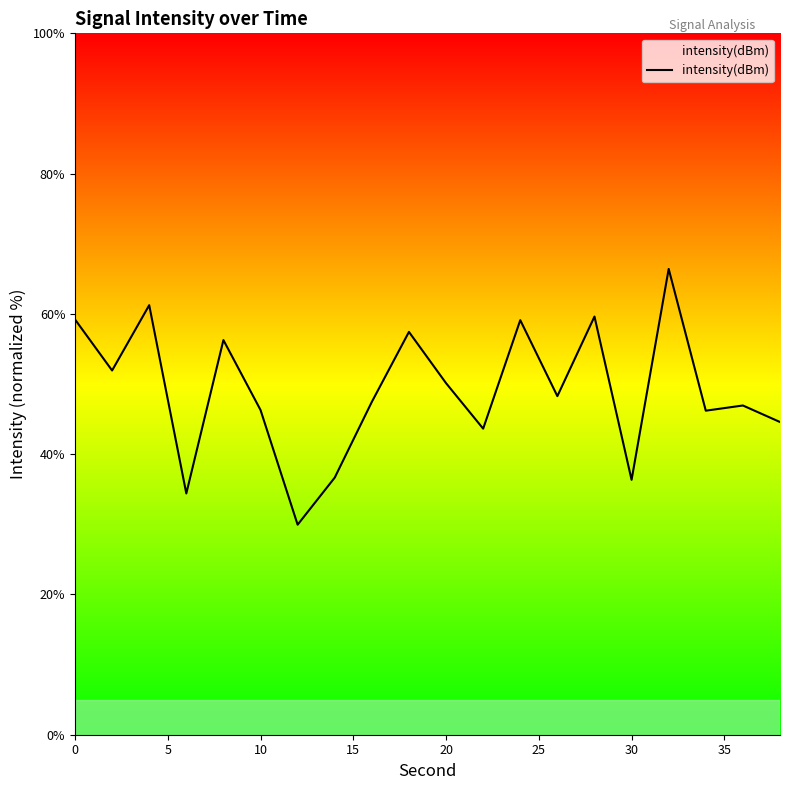

What is the maximum value shown in the chart?

66.4